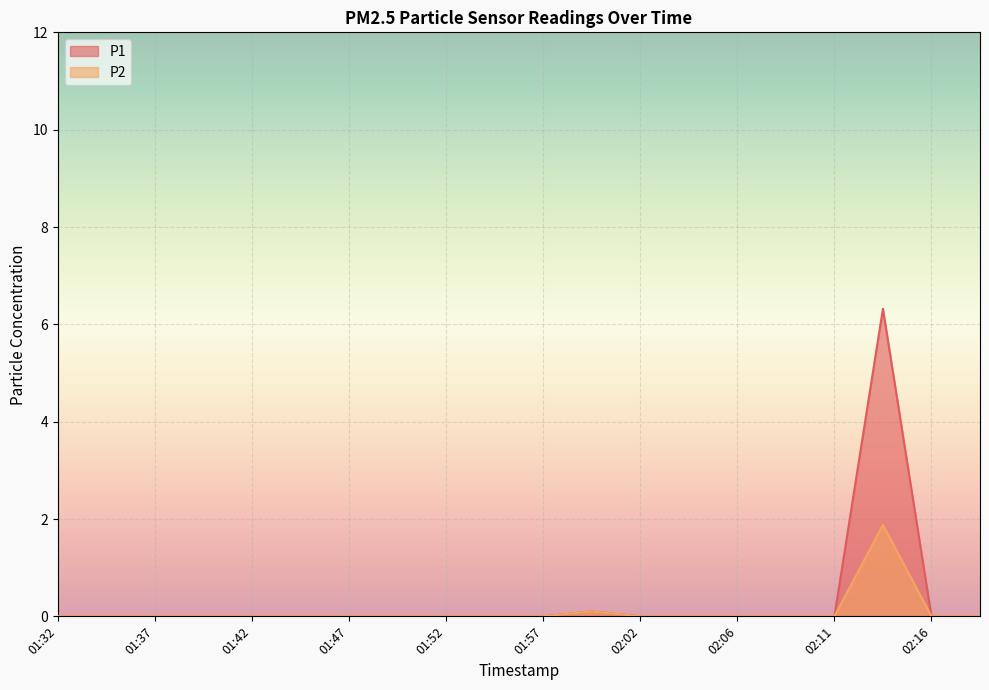

At how many categories does at least one series exceed 5?

1